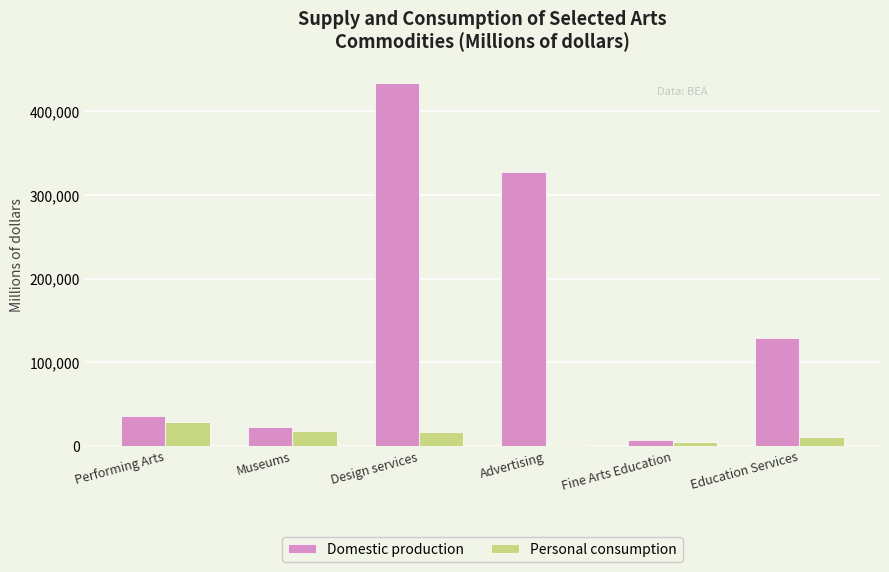

The Personal consumption series shows 43100 at Performing Arts. True or false?

False